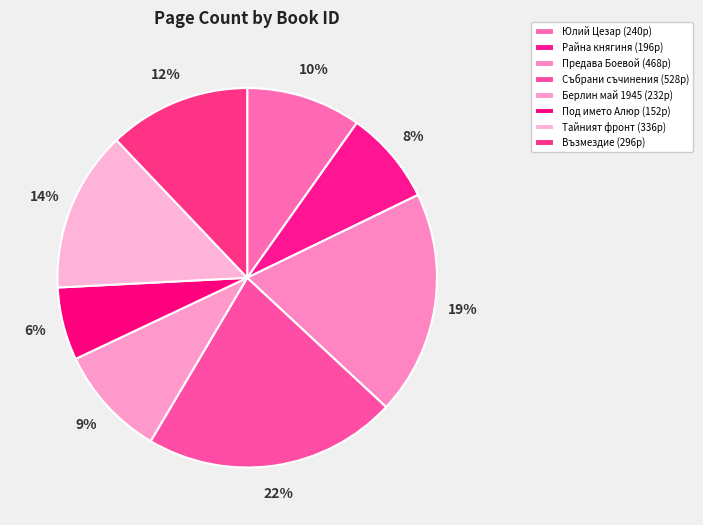

How many slices are in this pie chart?

8